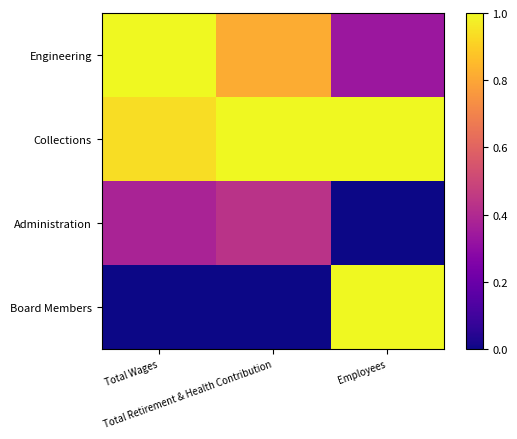

Reading left to right, list all the values displayed in this chart.

Engineering: Total Wages=1.0	Total Retirement & Health Contribution=0.8	Employees=0.3
Collections: Total Wages=0.9	Total Retirement & Health Contribution=1.0	Employees=1.0
Administration: Total Wages=0.4	Total Retirement & Health Contribution=0.4	Employees=0.0
Board Members: Total Wages=0.0	Total Retirement & Health Contribution=0.0	Employees=1.0